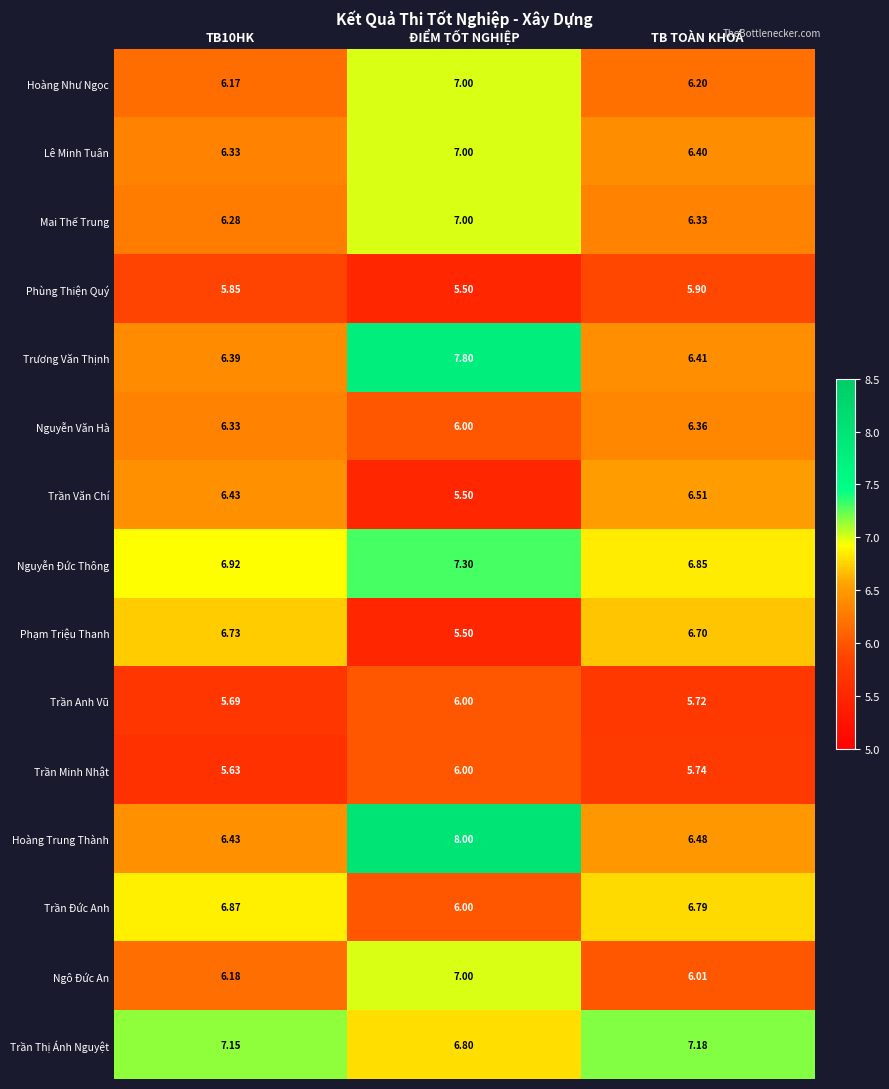

At how many categories does at least one series exceed 6?

3